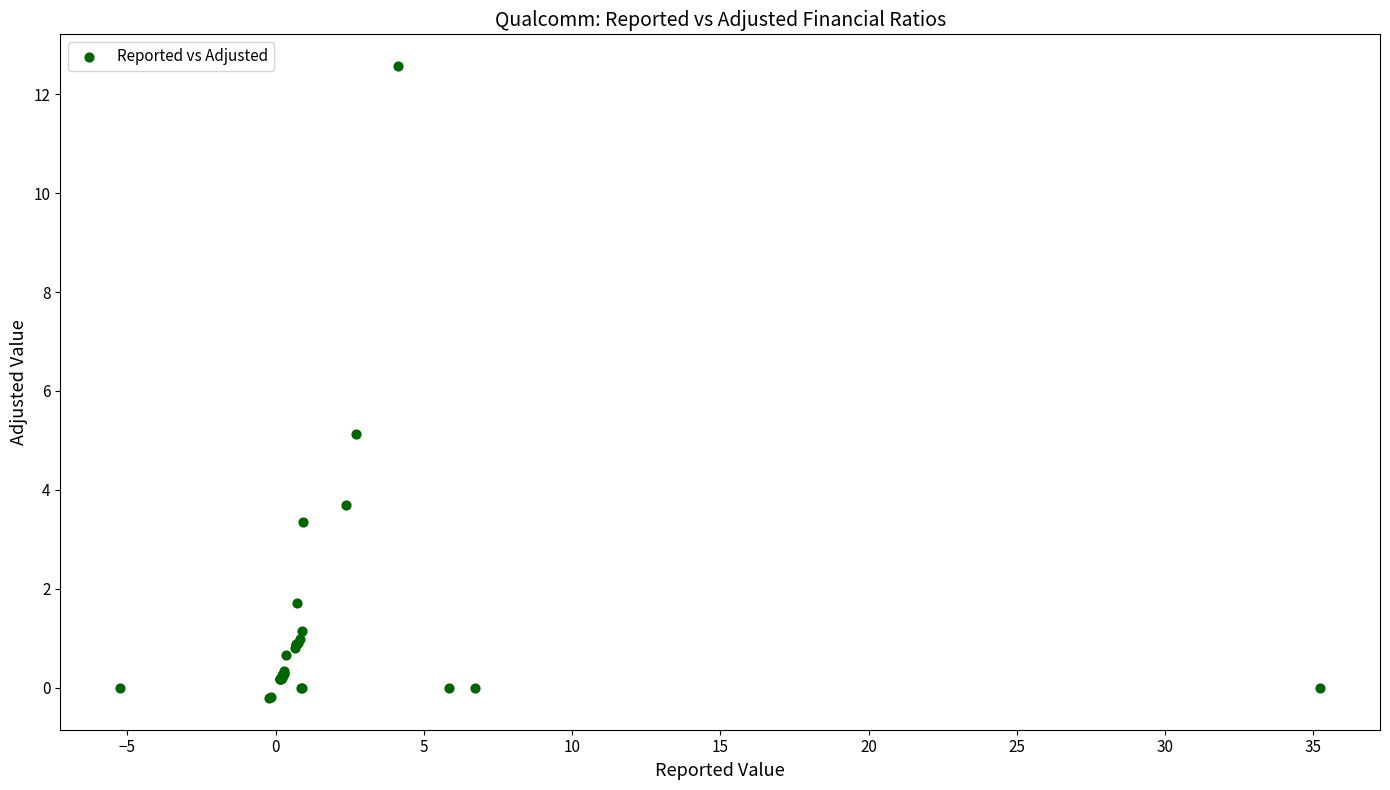

What Y value in the scatter plot is closest to 6?

5.1